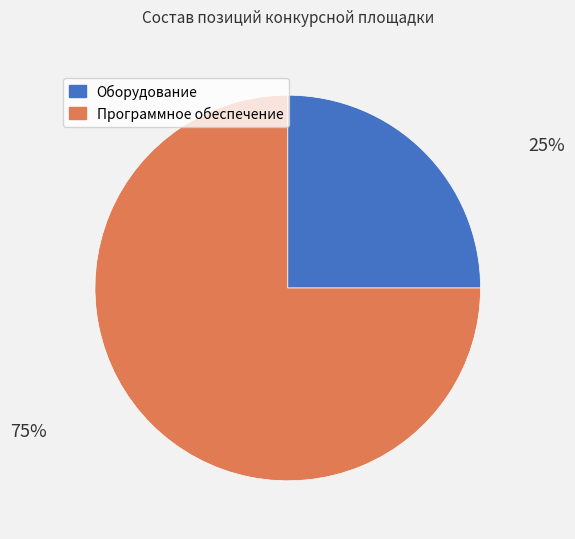

Is Программное обеспечение the majority of the pie?

Yes